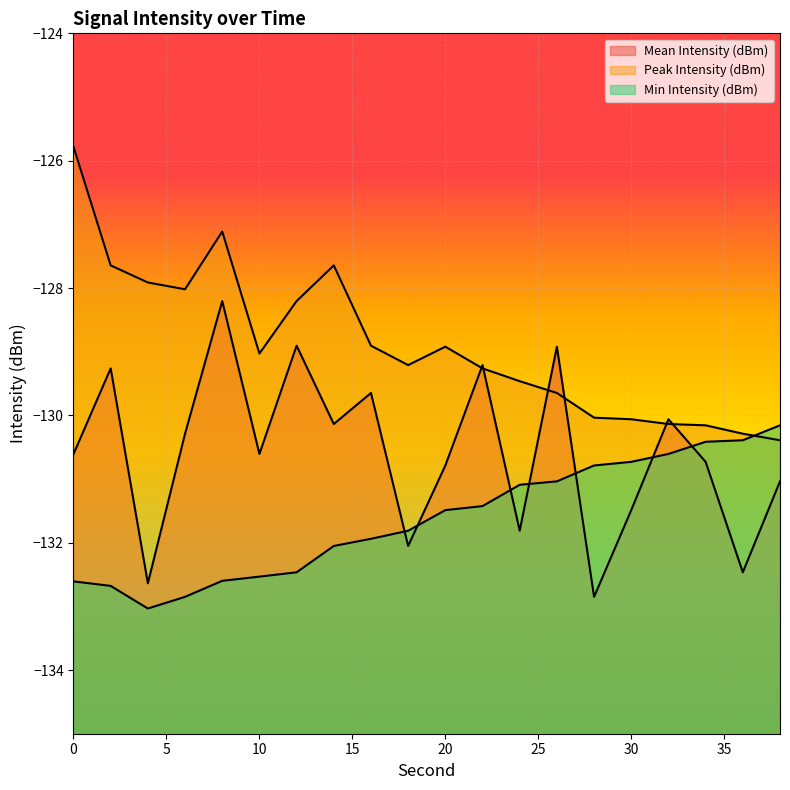

The Min Intensity (dBm) series shows -132.6 at 0. True or false?

True